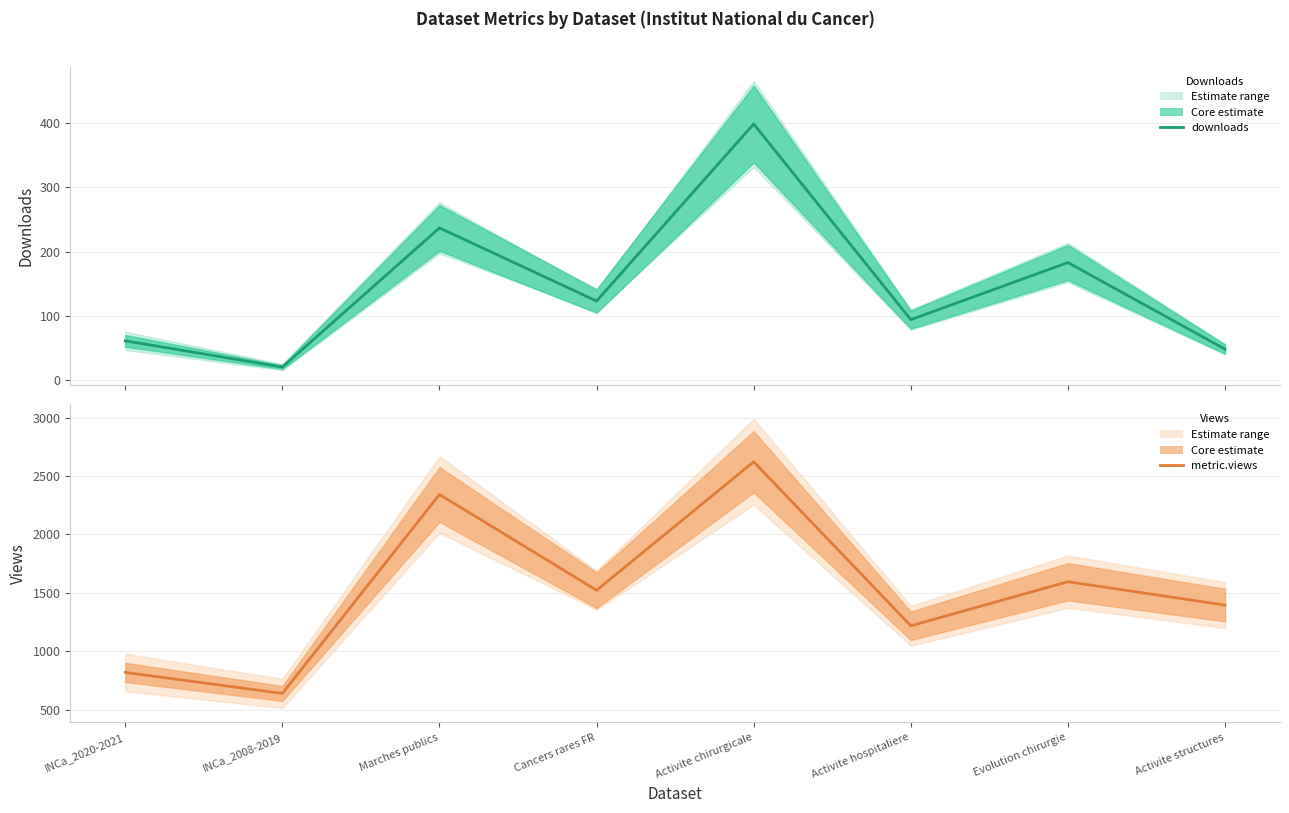

Rank the series by their average value, from lowest to highest.

downloads, metric.views